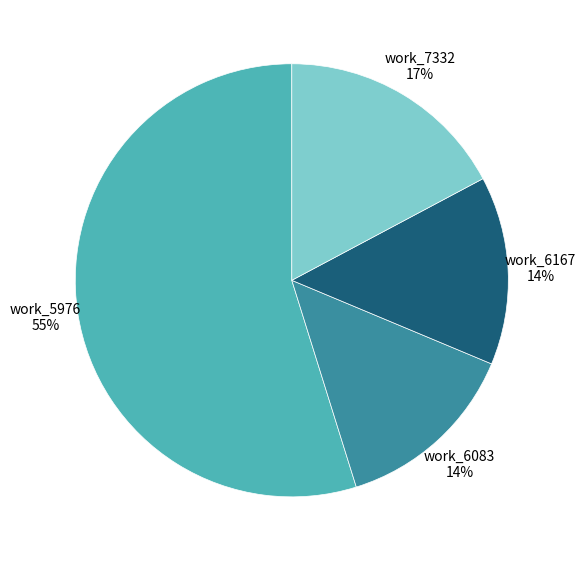

What percentage is the work_7332 17% slice, to the nearest percent?

17%